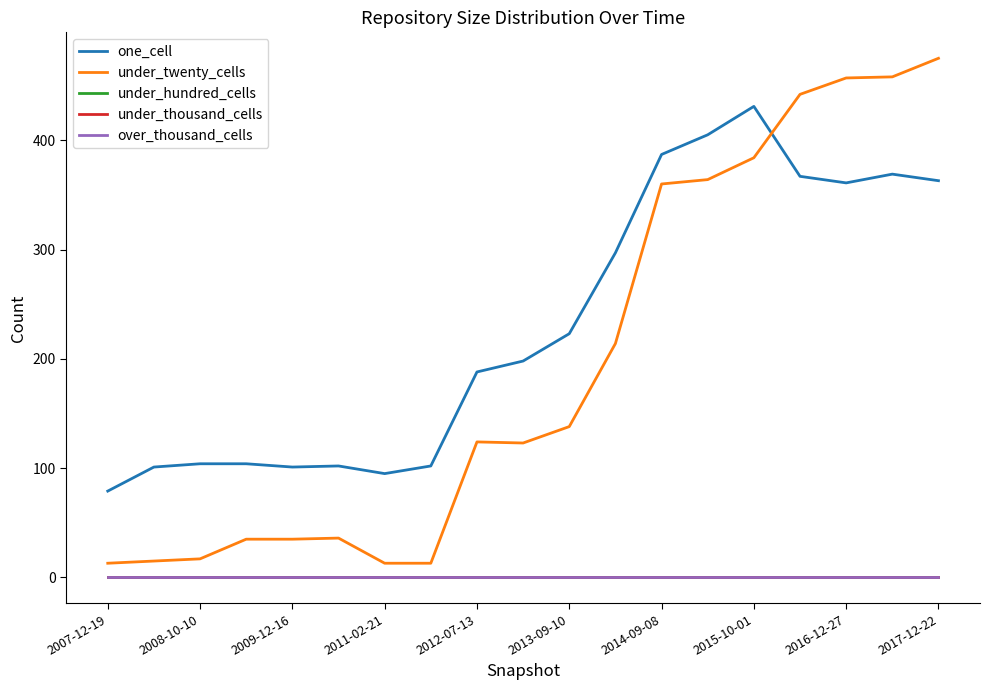

Does the chart display data point markers on the line(s)?

No